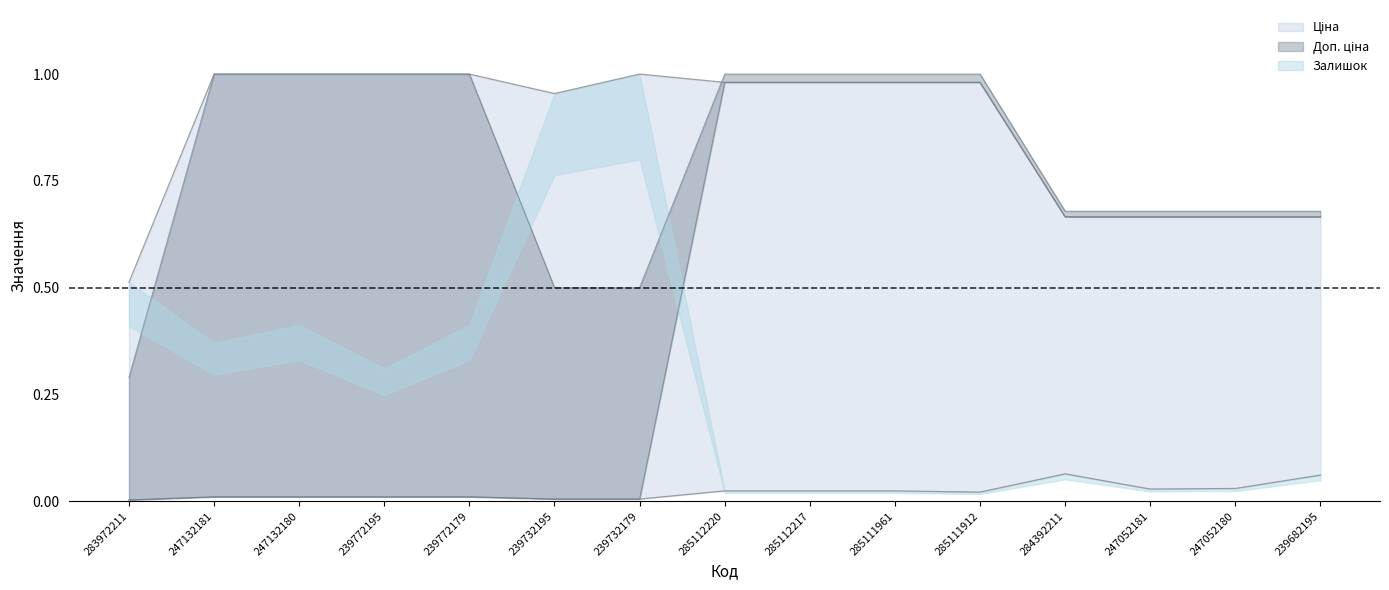

At which category does the chart reach its peak across all series?

247132181